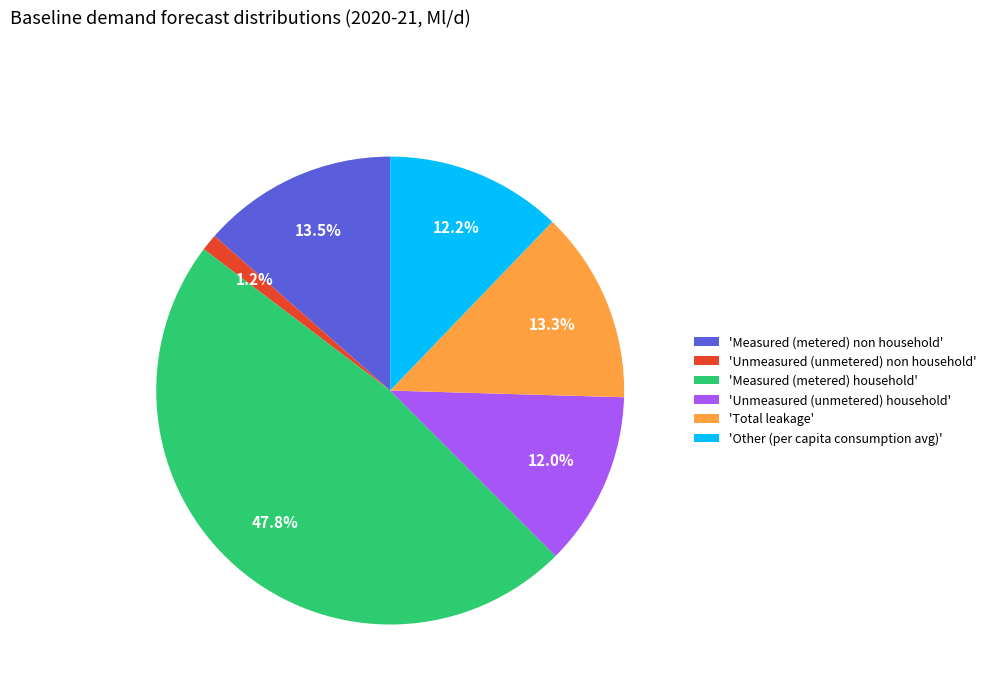

What is the smallest slice in the pie chart?

'Unmeasured (unmetered) non household'